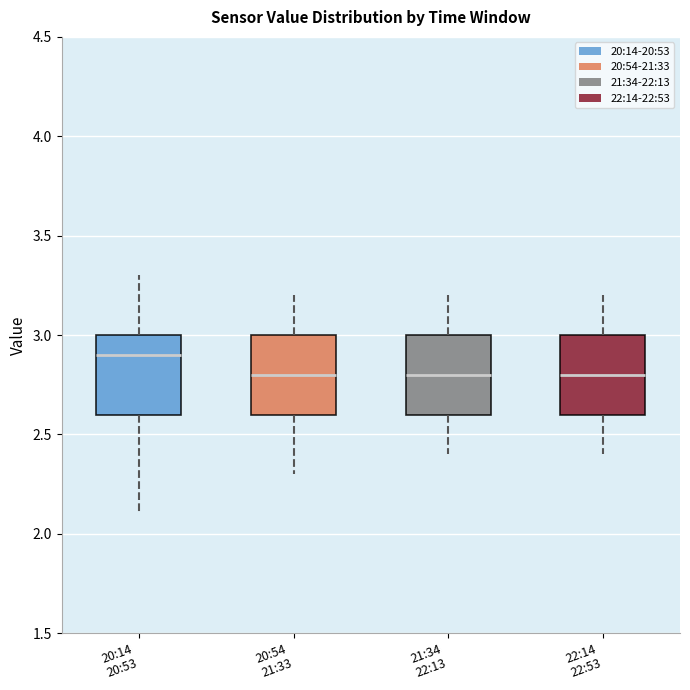

Reading left to right, read every box against the y-axis: the position of its median line, the range the box covers, and the ends of its whiskers. The values are not printed on the chart, so give them approximately, as read against the axis.

20:14 20:53: median 2.9, box 2.6 to 3.0, whiskers 2.1 to 3.3
20:54 21:33: median 2.8, box 2.6 to 3.0, whiskers 2.3 to 3.2
21:34 22:13: median 2.8, box 2.6 to 3.0, whiskers 2.4 to 3.2
22:14 22:53: median 2.8, box 2.6 to 3.0, whiskers 2.4 to 3.2